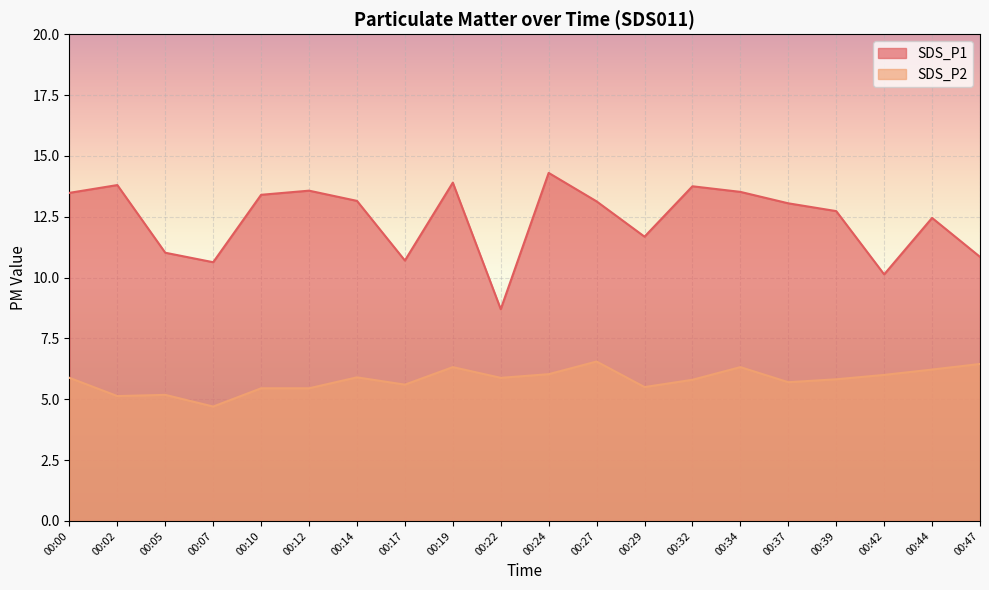

At how many categories does at least one series exceed 10?

19